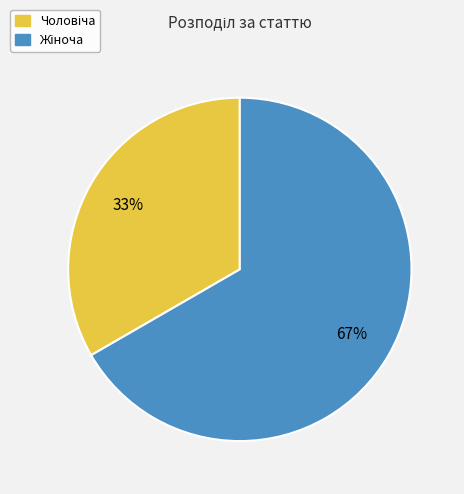

To the nearest percent, what is the average slice percentage?

50%